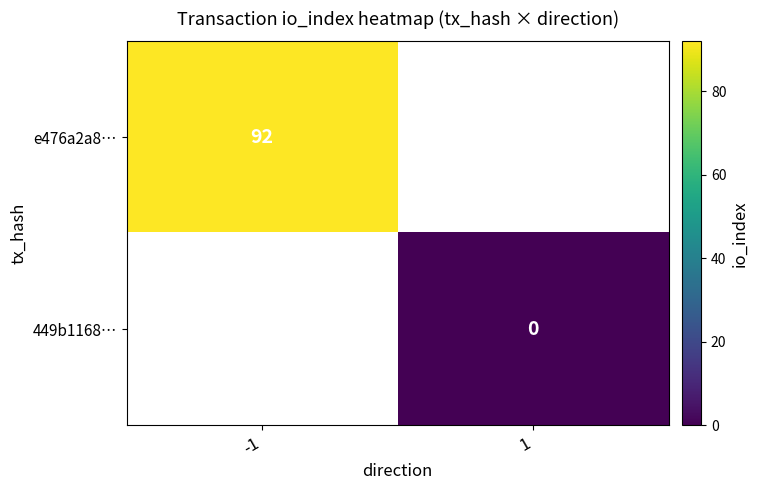

At which category does the chart reach its minimum across all series?

1